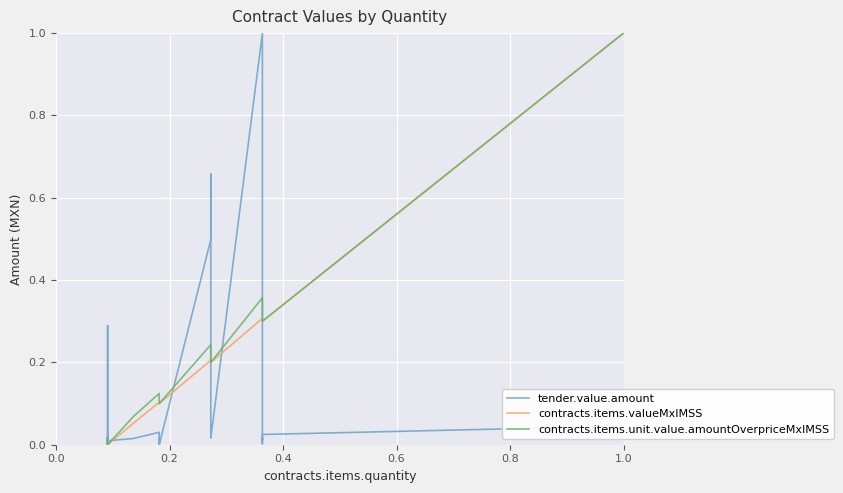

True or false: contracts.items.unit.value.amountOverpriceMxIMSS and tender.value.amount intersect in this chart.

True